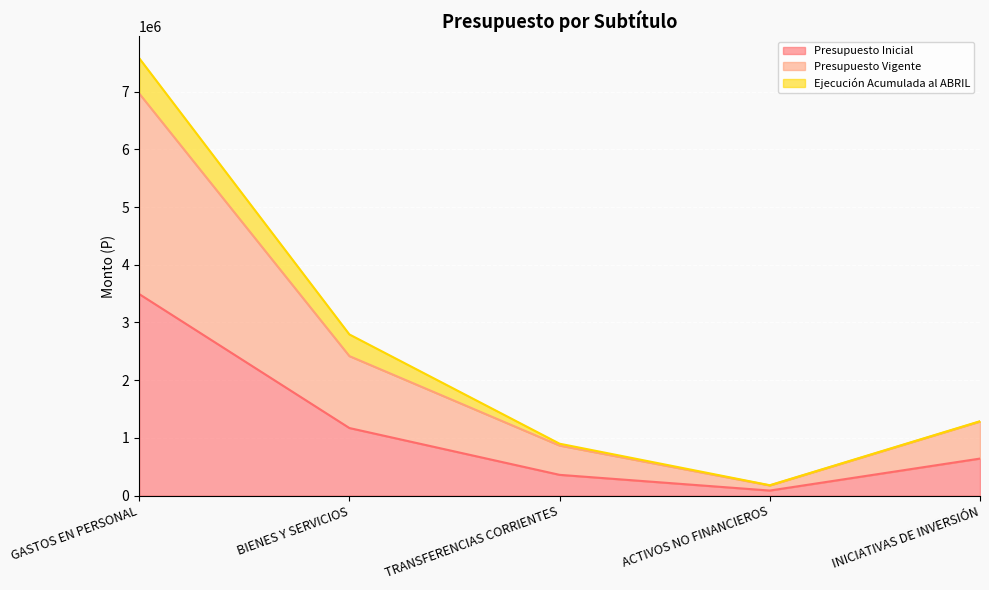

What position from the left is GASTOS EN PERSONAL?

1